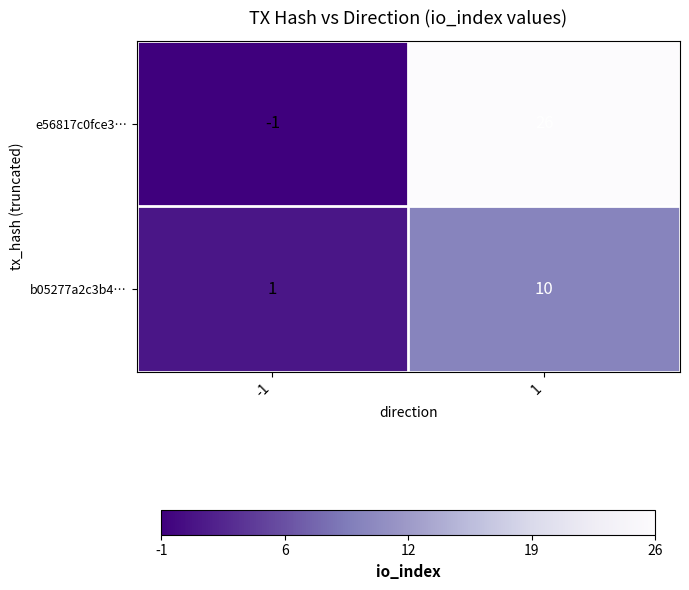

Which series has the largest total across all categories?

e56817c0fce3…